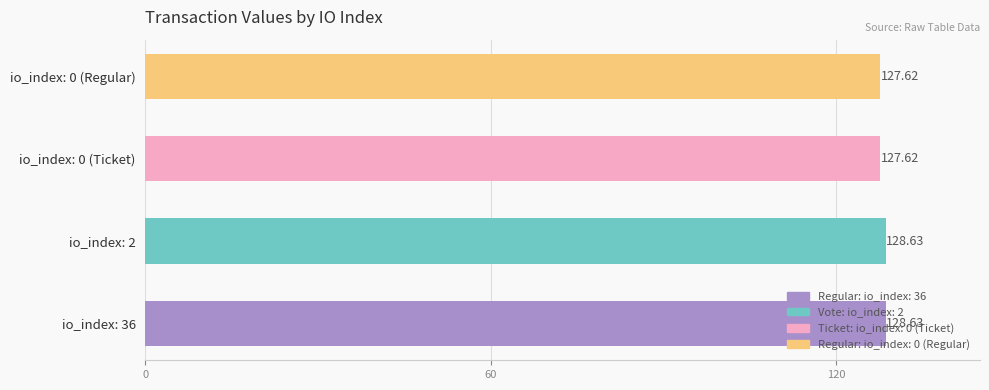

What is the smallest value displayed?

127.6